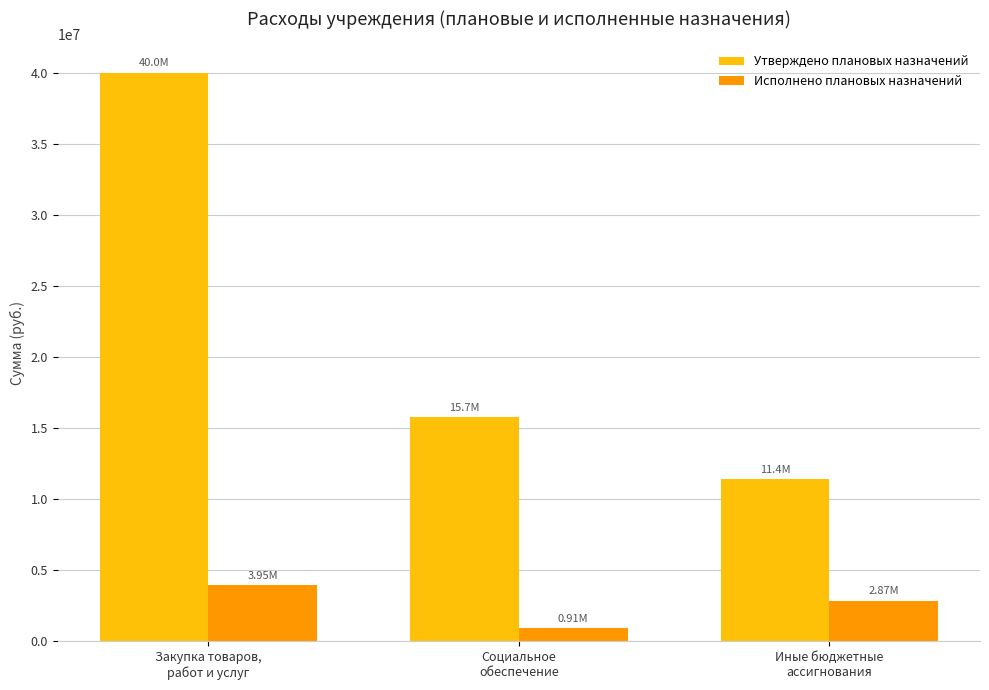

What is the sum of all Утверждено плановых назначений values?

67176431.2